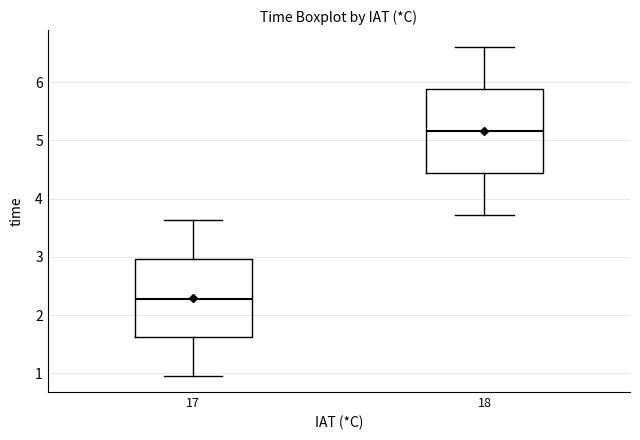

Comparing the boxes themselves (not the whiskers), which one is the tallest?

18